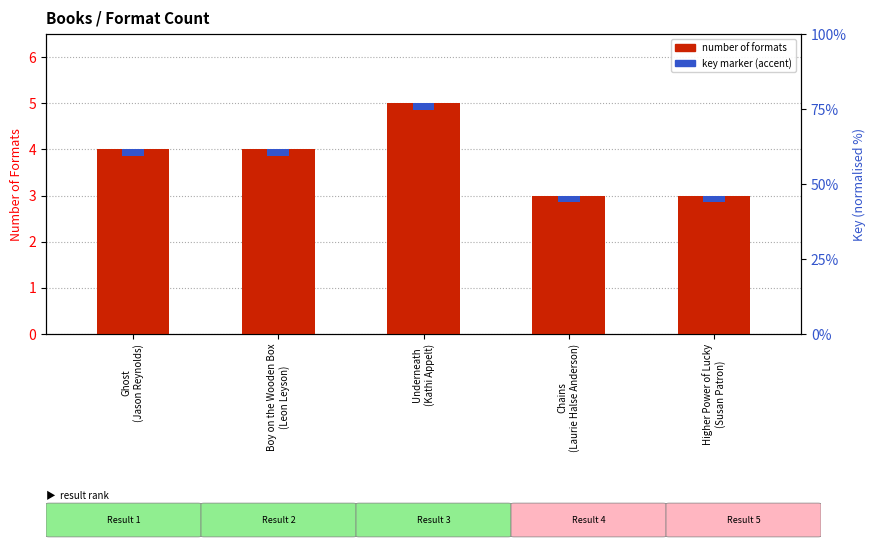

Rank the categories by value from lowest to highest.

Chains
(Laurie Halse Anderson), Higher Power of Lucky
(Susan Patron), Ghost
(Jason Reynolds), Boy on the Wooden Box
(Leon Leyson), Underneath
(Kathi Appelt)